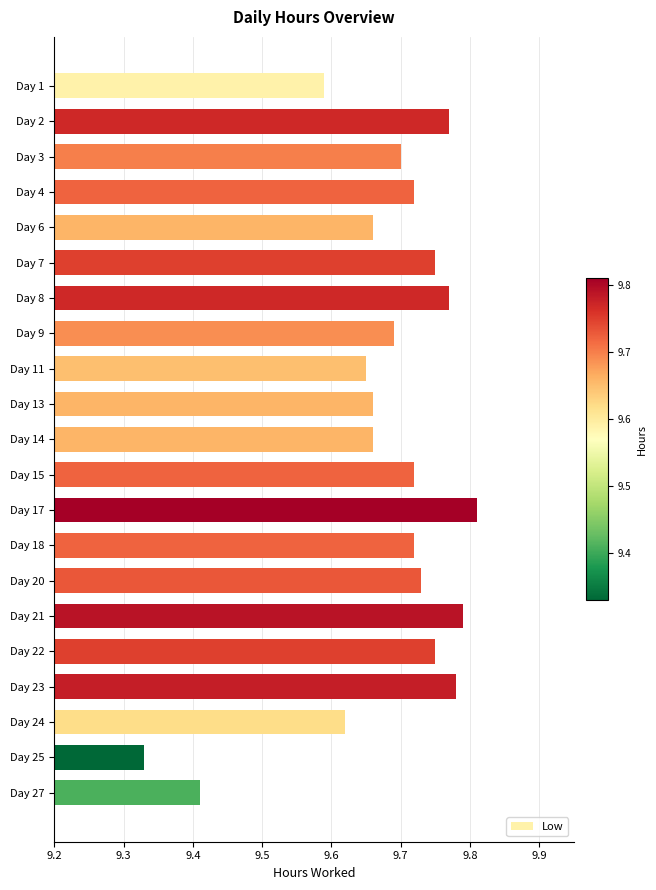

Is it true that the value at Day 15 is 9.7?

True